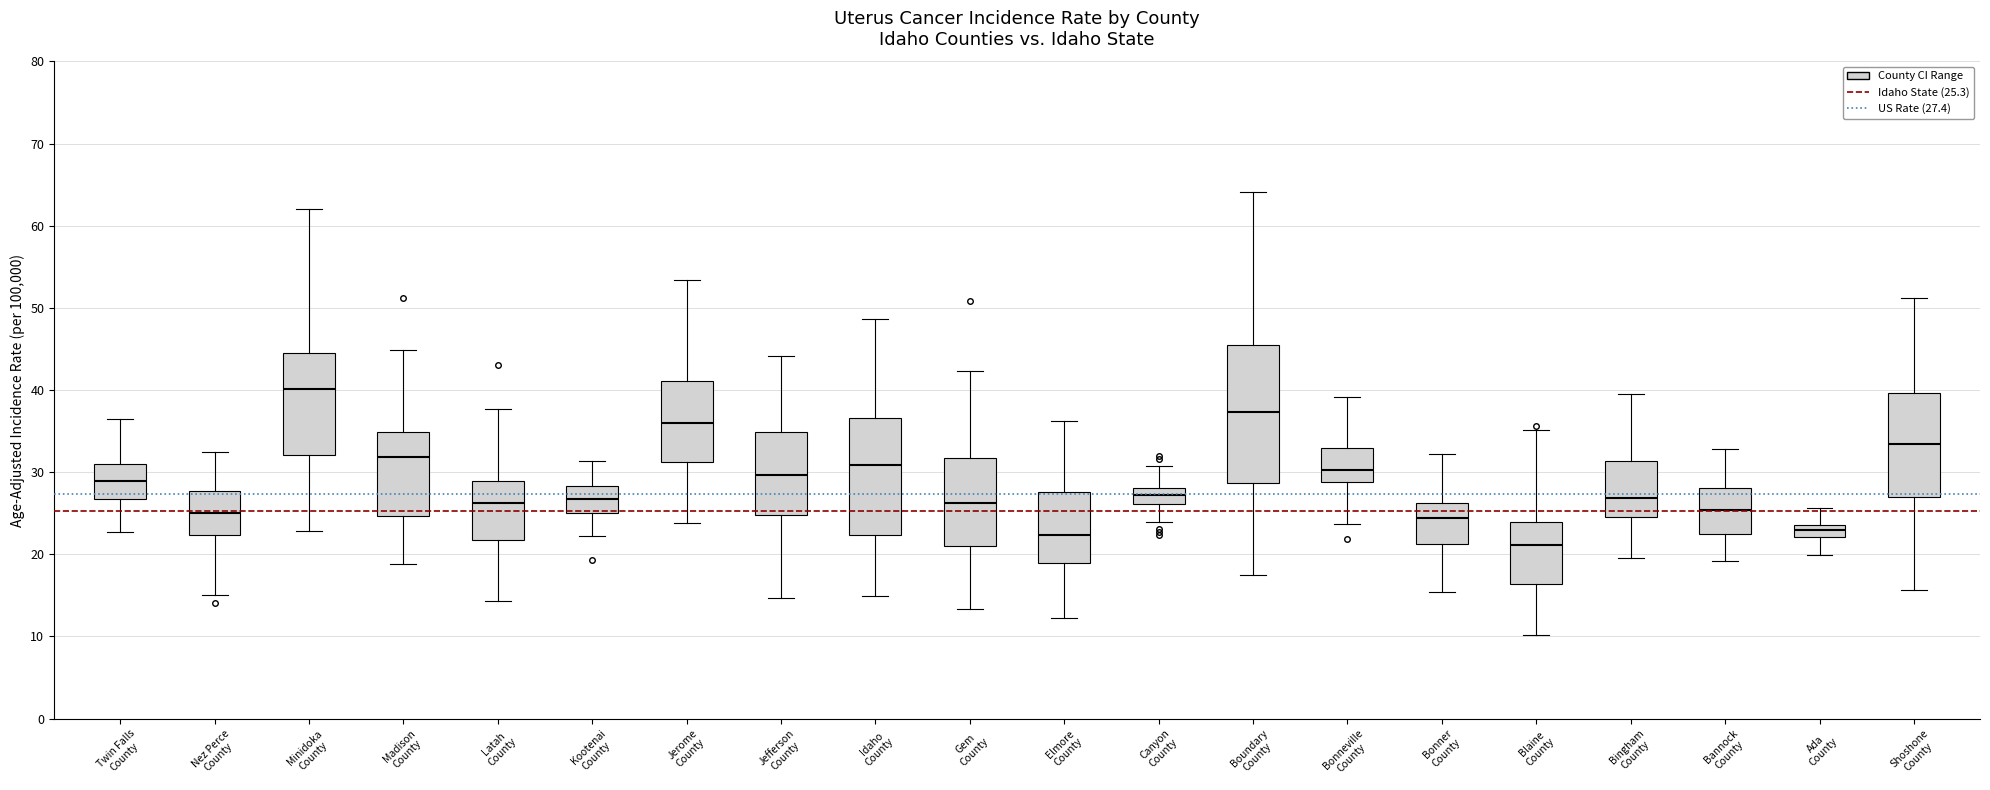

Which box has the lowest median line?

Blaine County